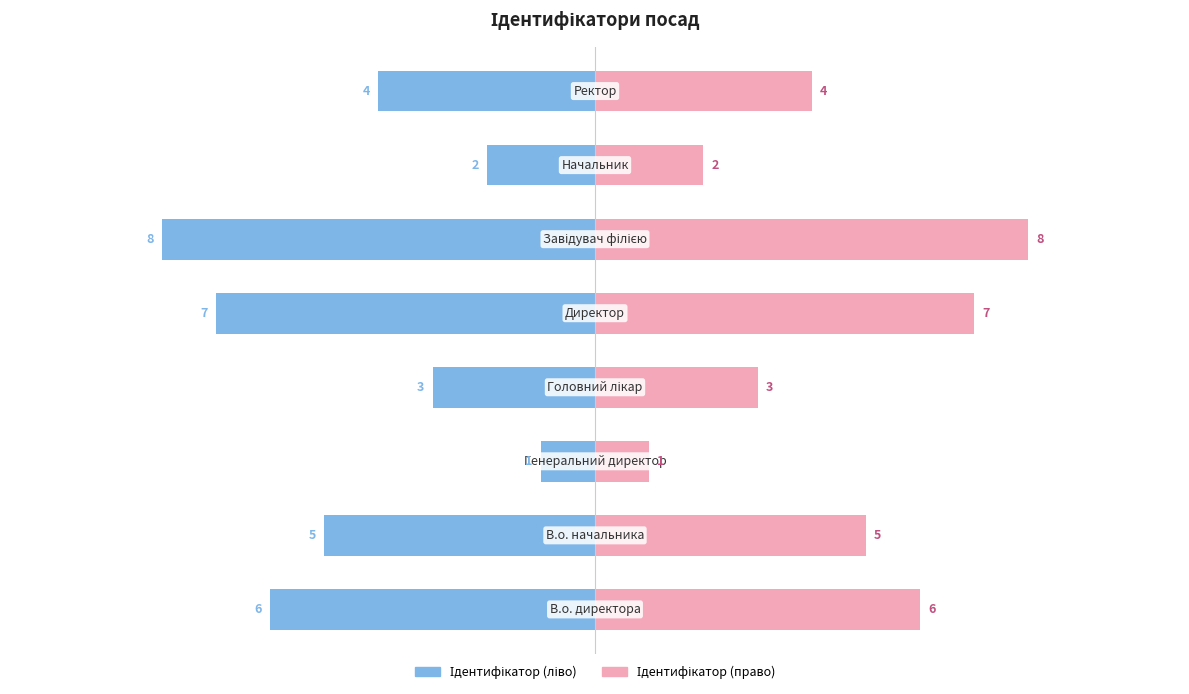

What is the smallest value displayed?

1